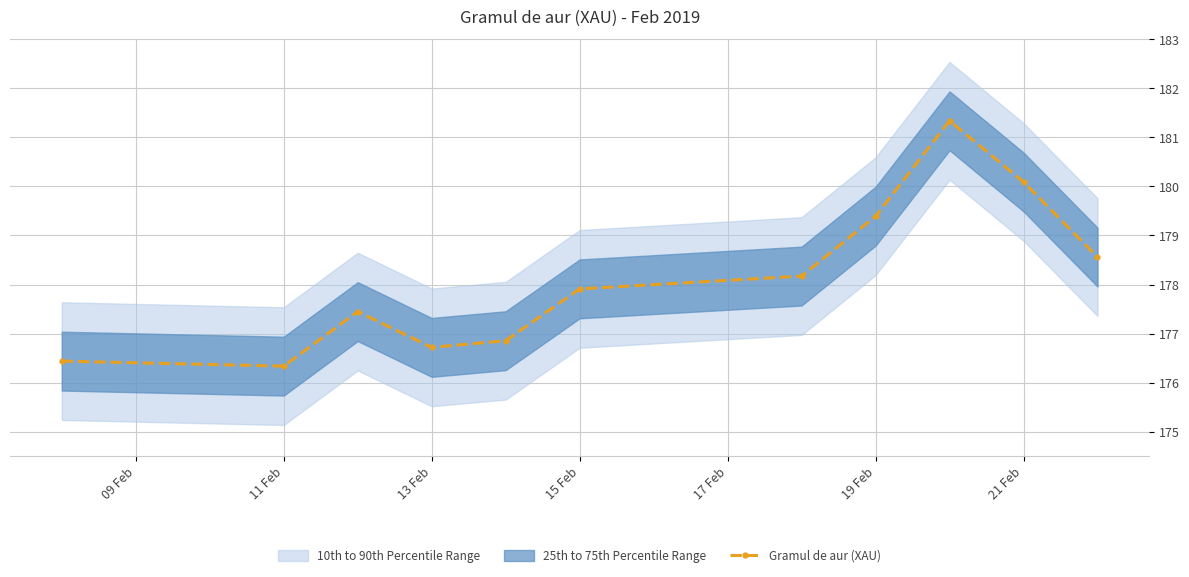

What is the maximum value for Gramul de aur (XAU)?

181.3